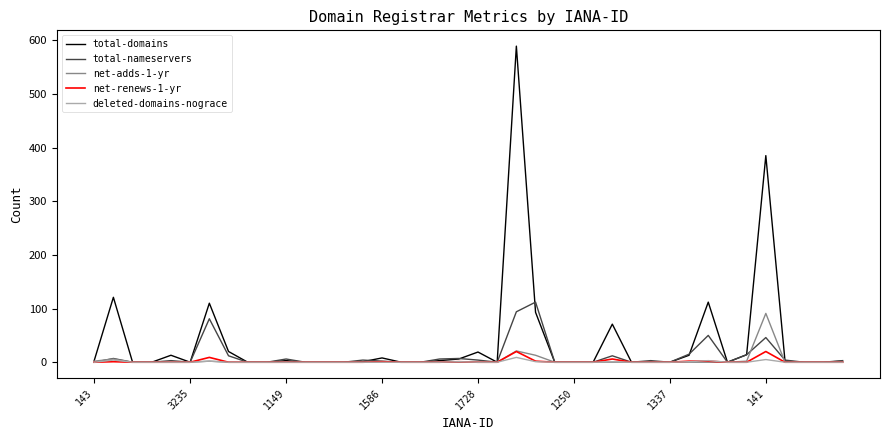

Which series has the largest total across all categories?

total-domains